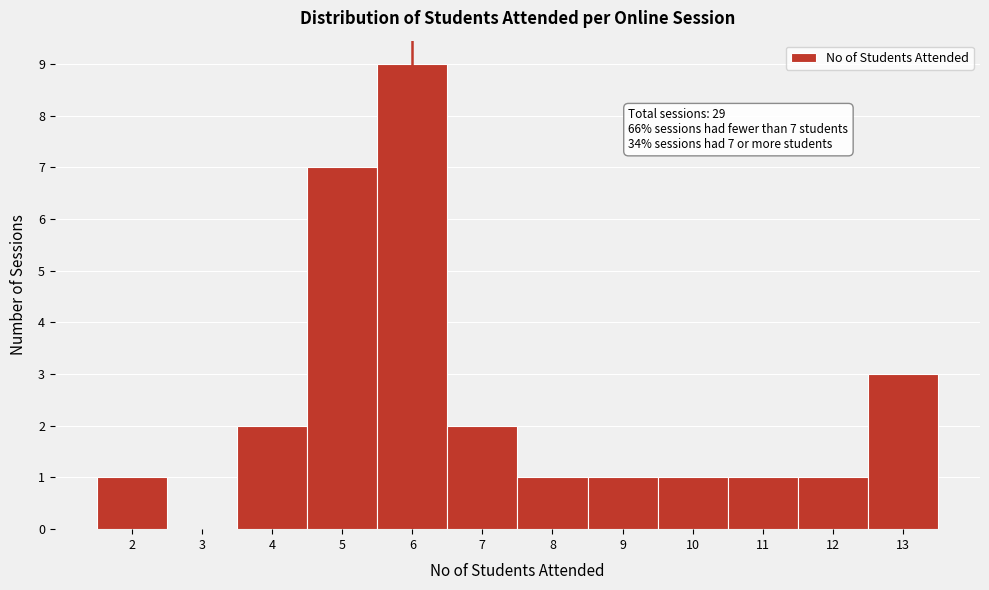

Over which range of the x-axis is the bar tallest?

5.5 to 6.5